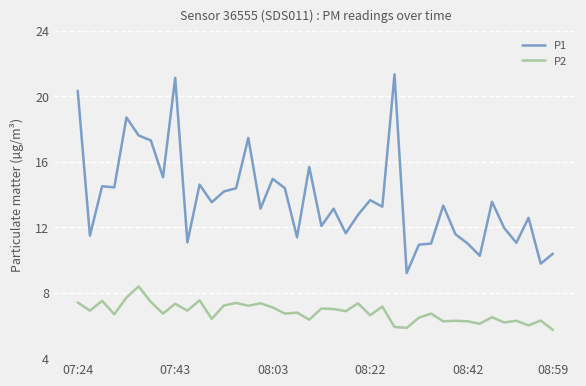

What is the difference between the maximum and minimum values in the P1 series?

12.1